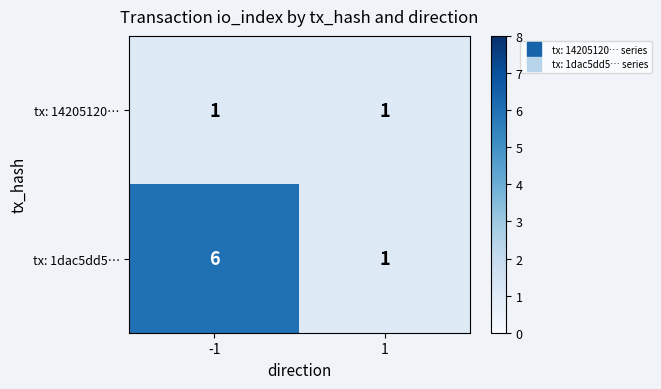

List the labels in order of tx: 1dac5dd5… value, largest first.

-1, 1